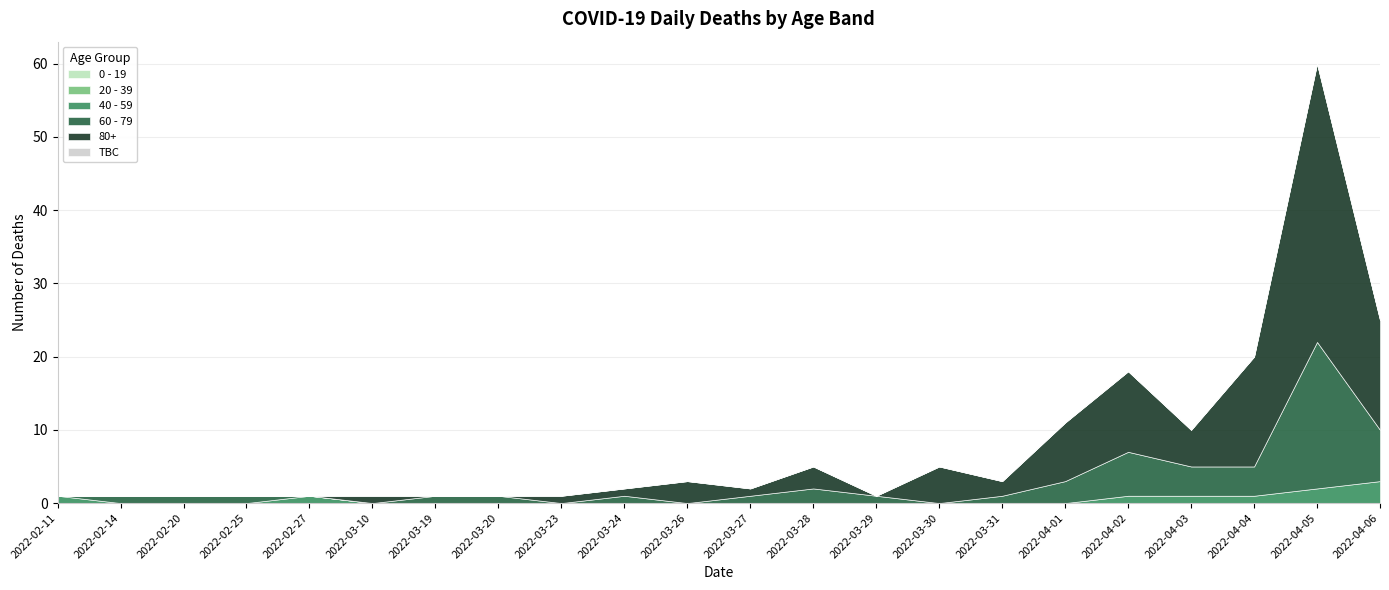

What is the value of the 60 - 79 point at the 14th from the left?

1